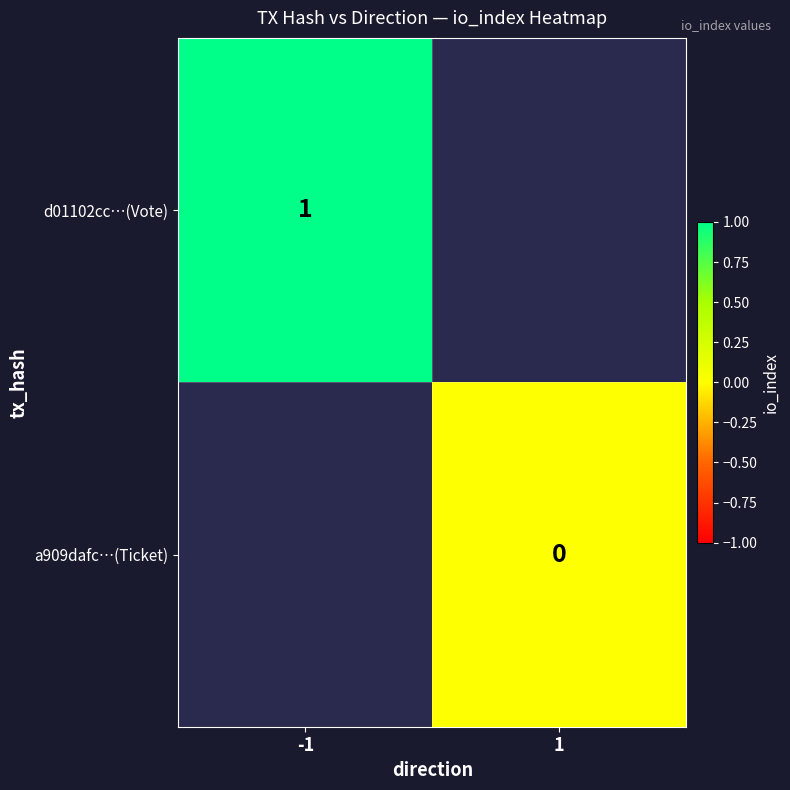

Is the value of d01102cc…(Vote) at 1 greater than the value of a909dafc…(Ticket) at 1?

No